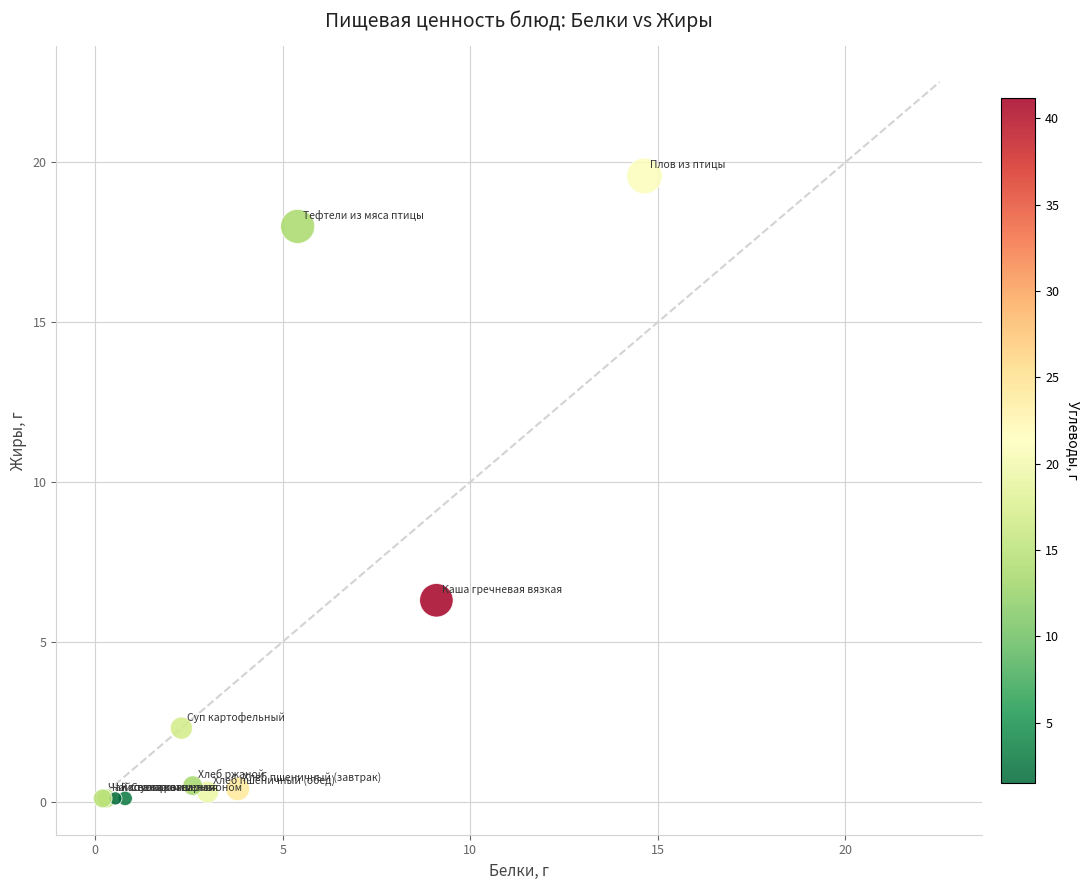

What Y value in the scatter plot is closest to 9?

6.3